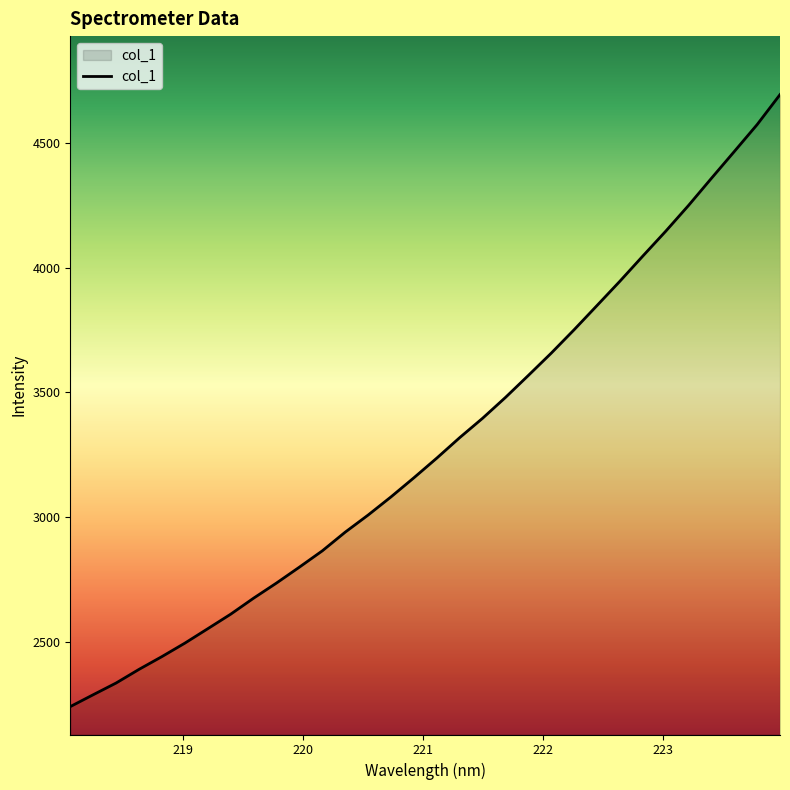

What is the difference between the maximum and minimum values?

2455.7